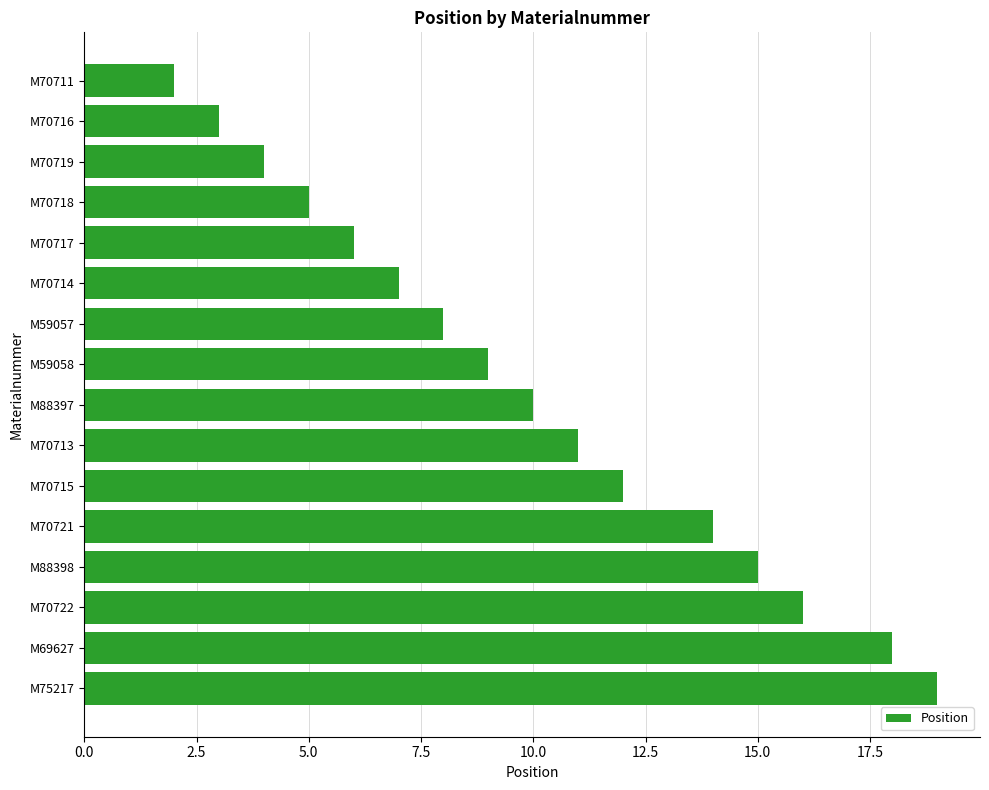

How many series are shown in this chart?

1